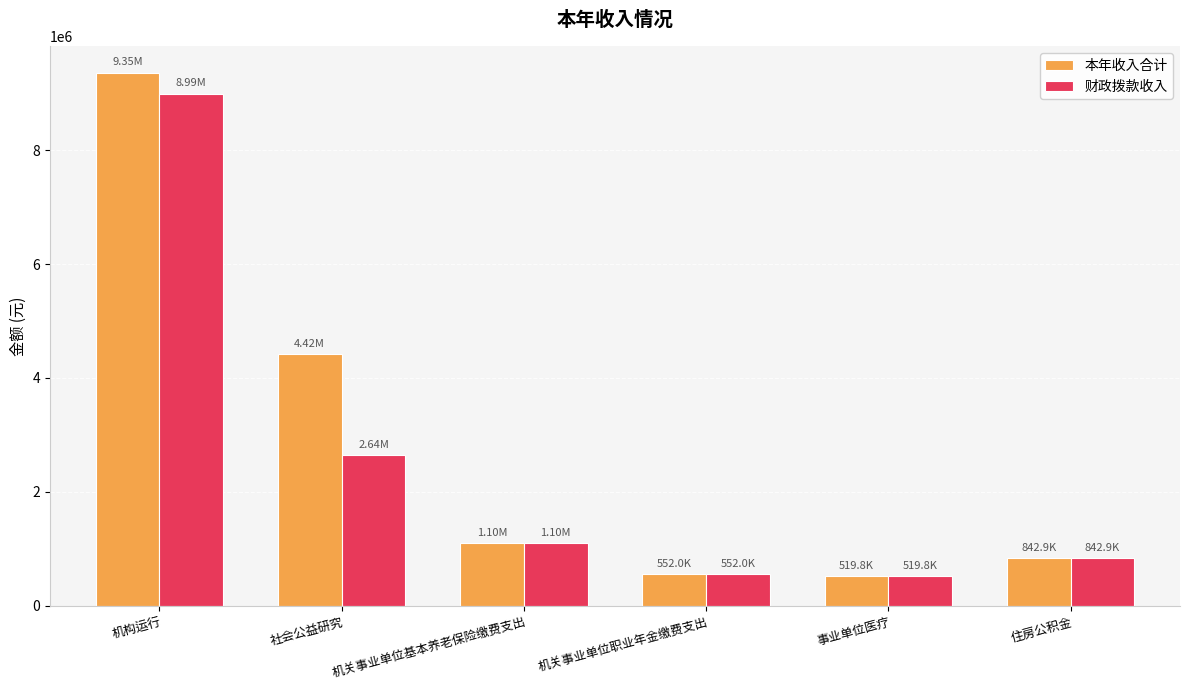

What is the difference between the maximum and second lowest values in the 本年收入合计 series?

8802714.8